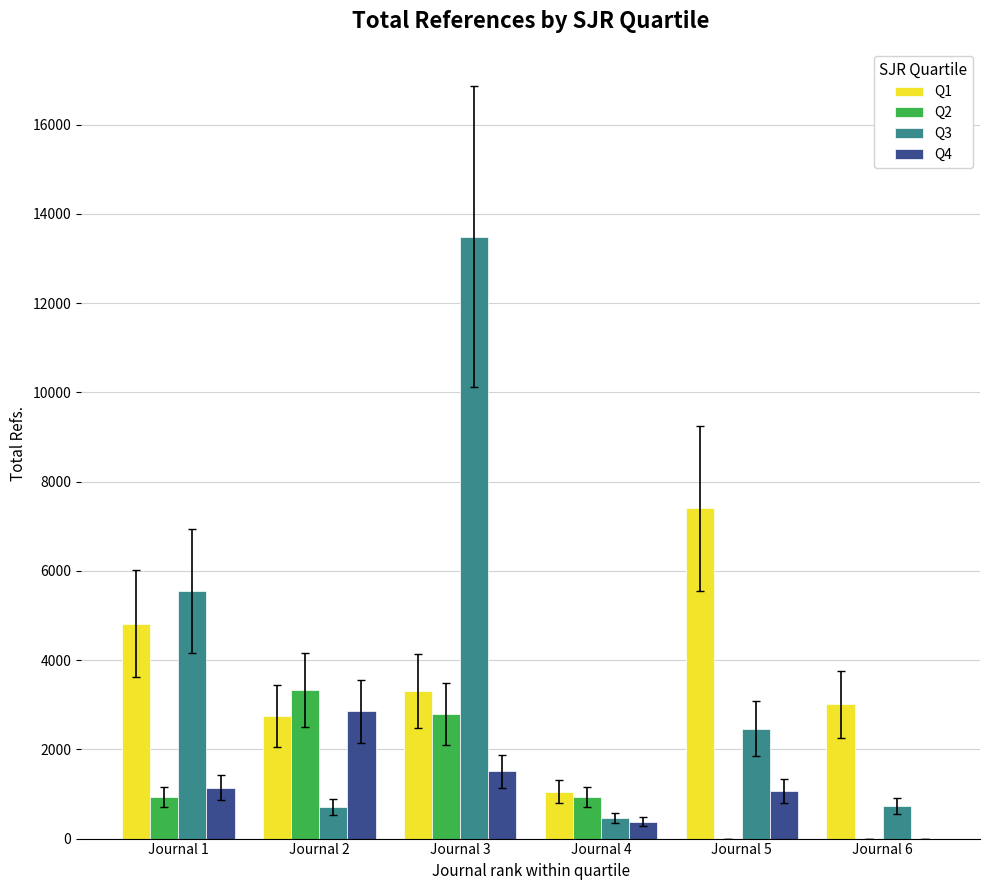

The value of Q4 at Journal 2 is 2849. True or false?

True